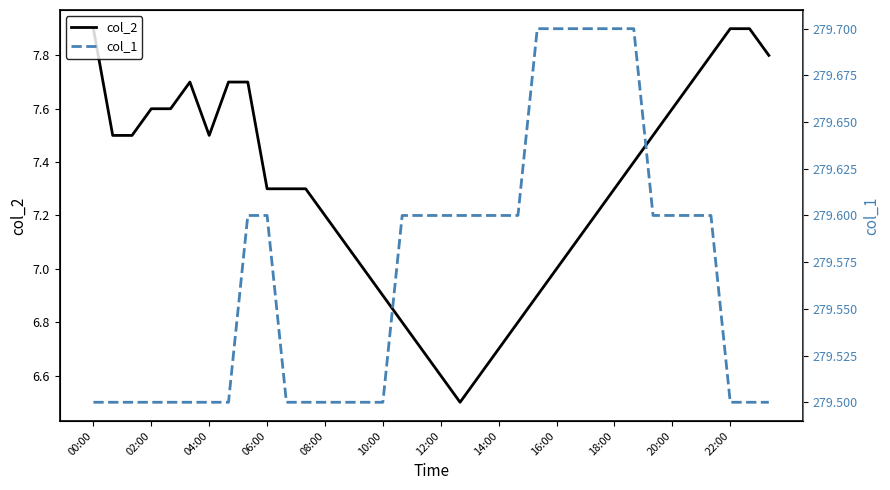

Is it true that col_2 equals 12.6 at 16:00?

False